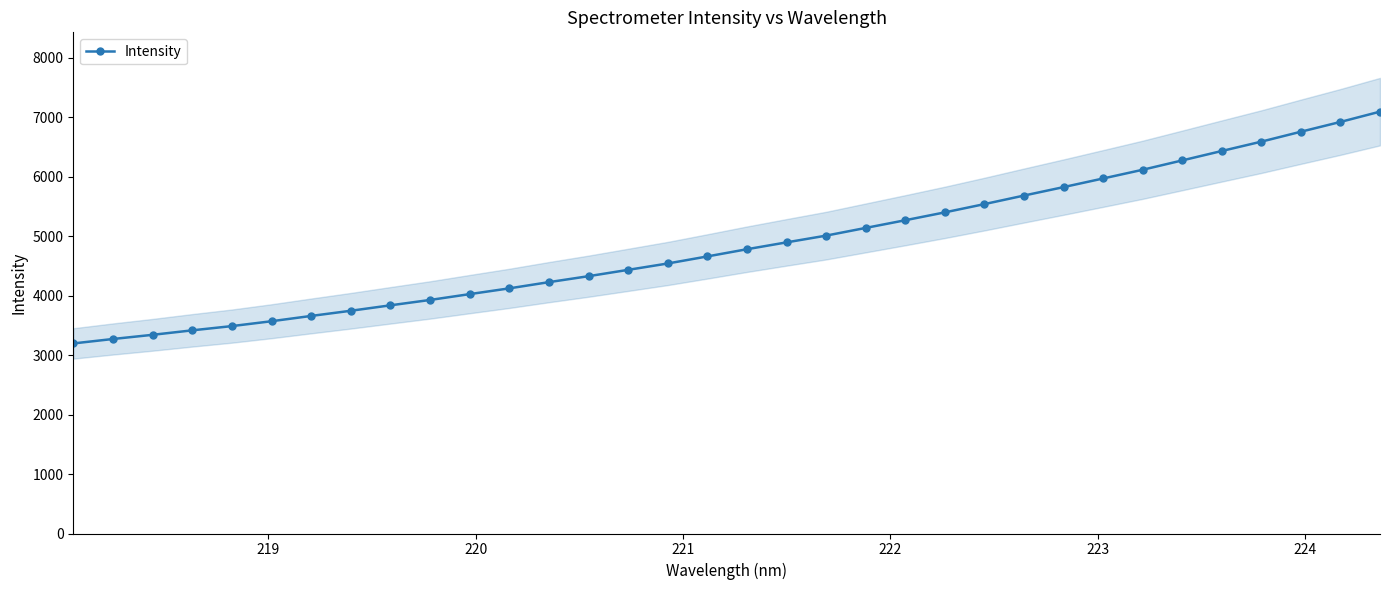

What is the value of the Intensity point at the 12th from the left?

4122.1